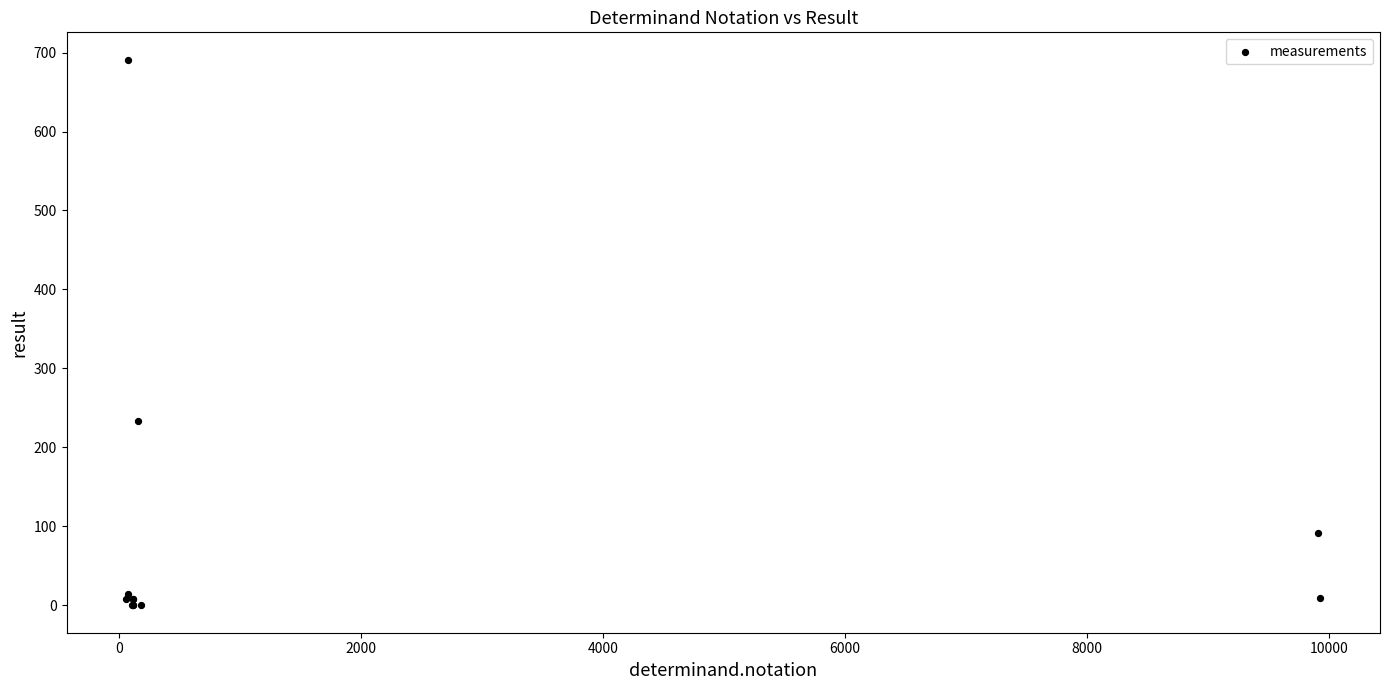

What Y value in the scatter plot is closest to 345?

233.0